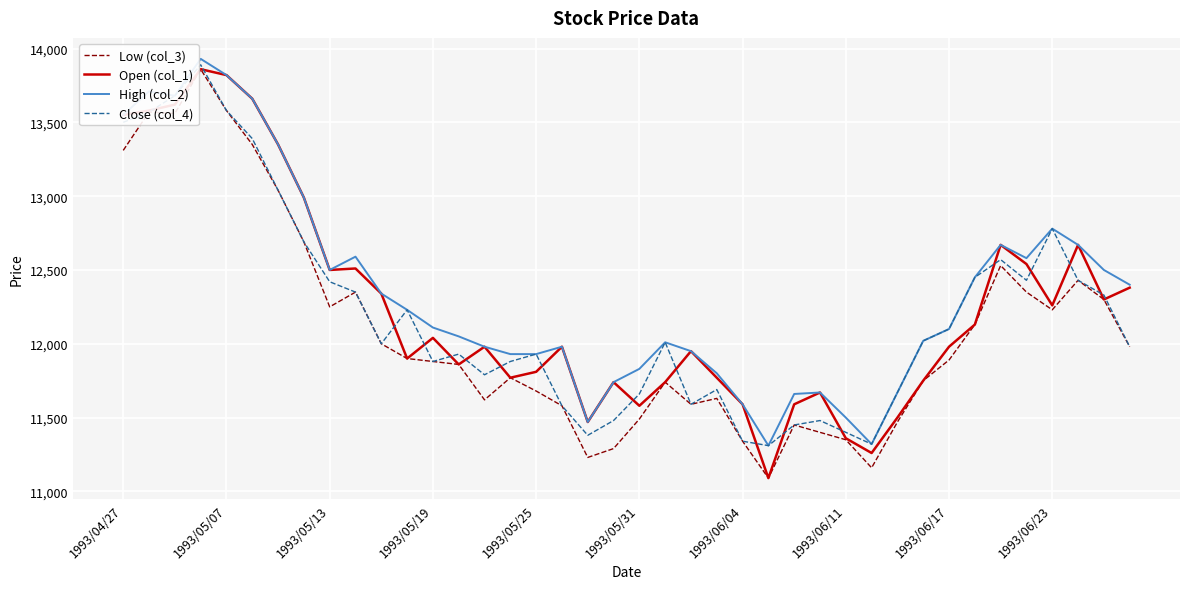

In Low (col_3), how many points are lower than both neighbors (excluding endpoints)?

8